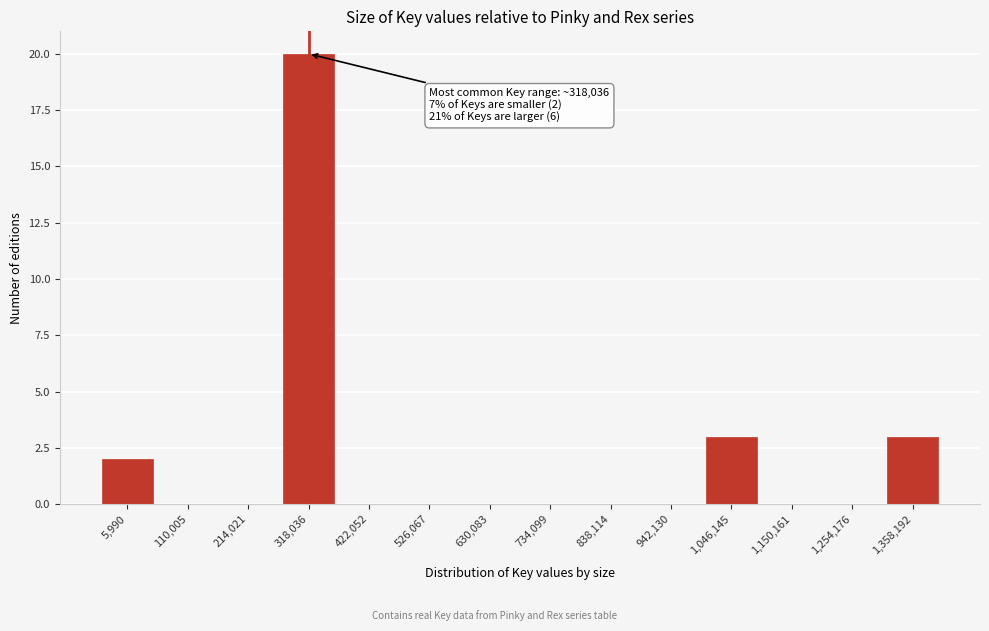

Reading right to left, what are all the values shown in this chart?

1,358,192=3	1,254,176=0	1,150,161=0	1,046,145=3	942,130=0	838,114=0	734,099=0	630,083=0	526,067=0	422,052=0	318,036=20	214,021=0	110,005=0	5,990=2